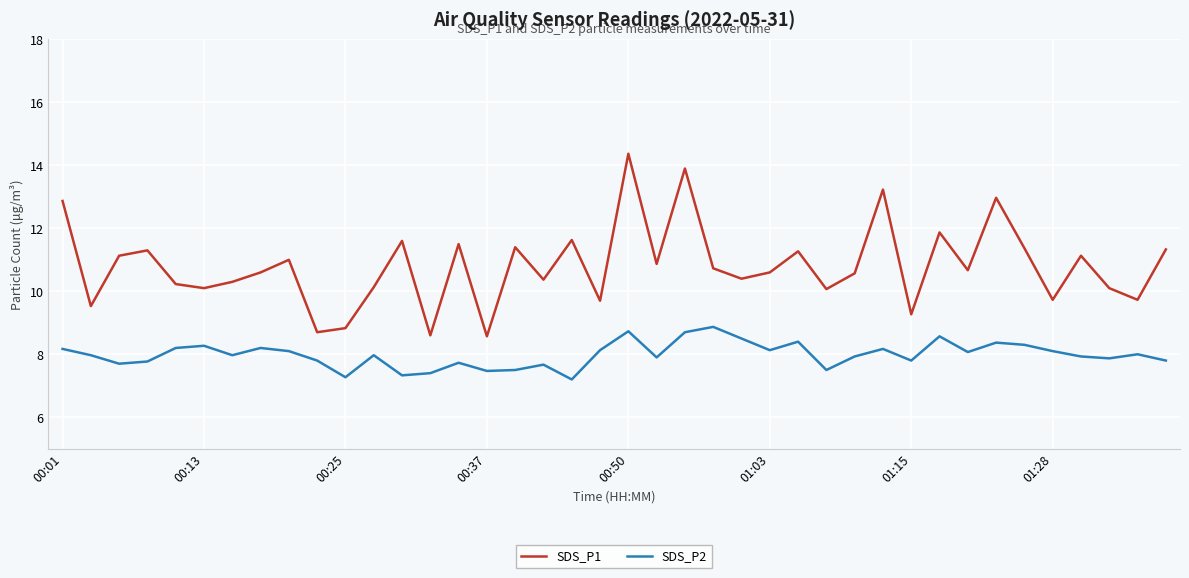

True or false: SDS_P2 and SDS_P1 cross at least once.

False